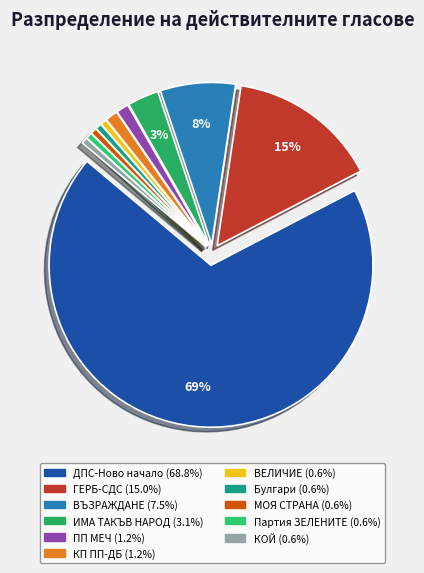

What is the total percentage of Партия ЗЕЛЕНИТЕ and ДПС-Ново начало?

69.4%